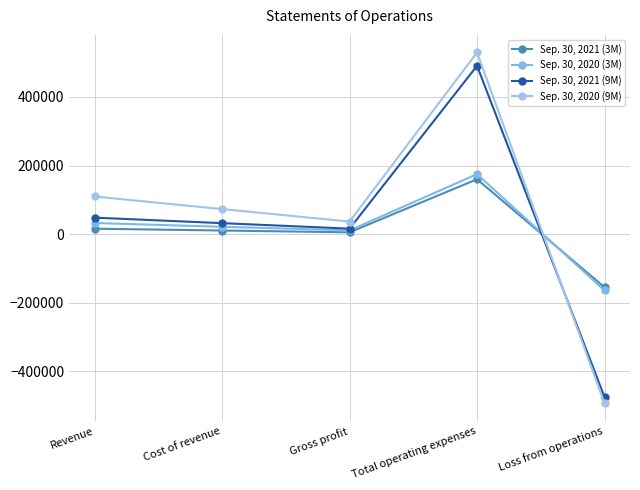

True or false: Sep. 30, 2020 (9M) has a value of 73122 at Cost of revenue.

True